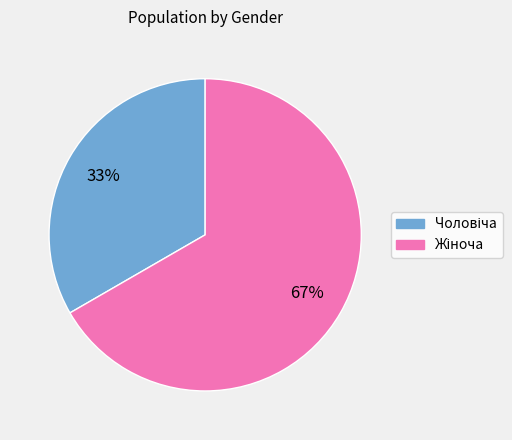

Count the number of slices in the pie.

2